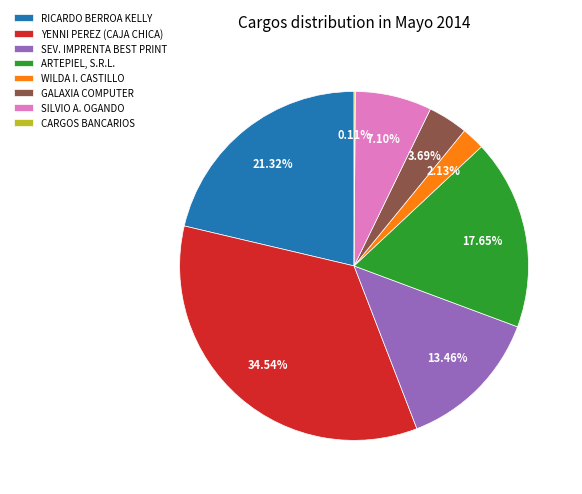

What is the largest slice in the pie chart?

YENNI PEREZ (CAJA CHICA)